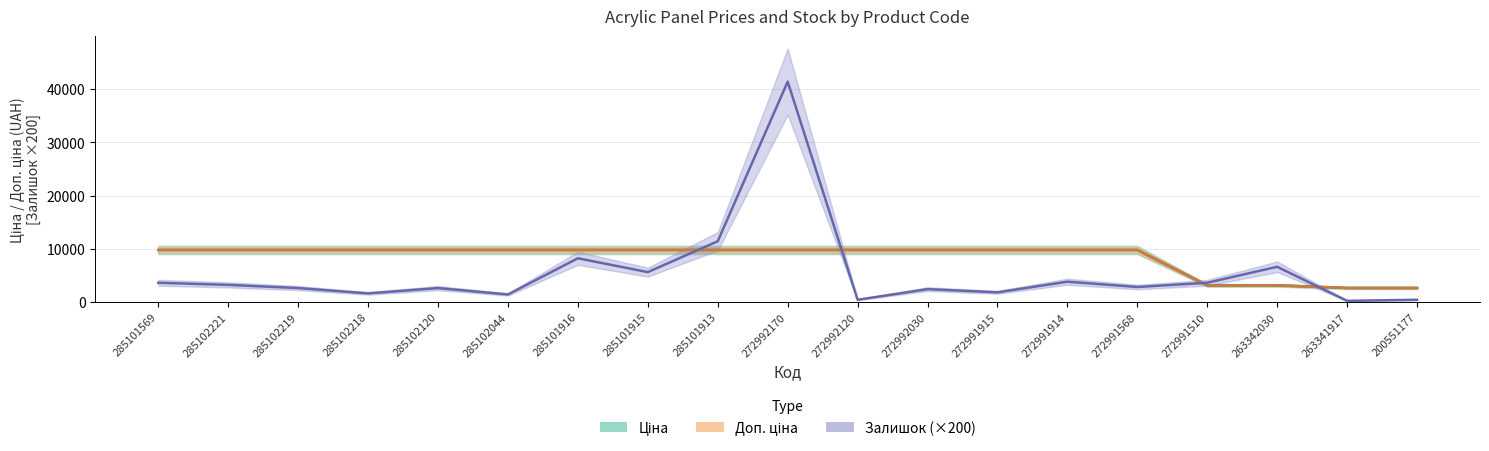

How many interior local peaks does the Залишок (×200) series have?

6